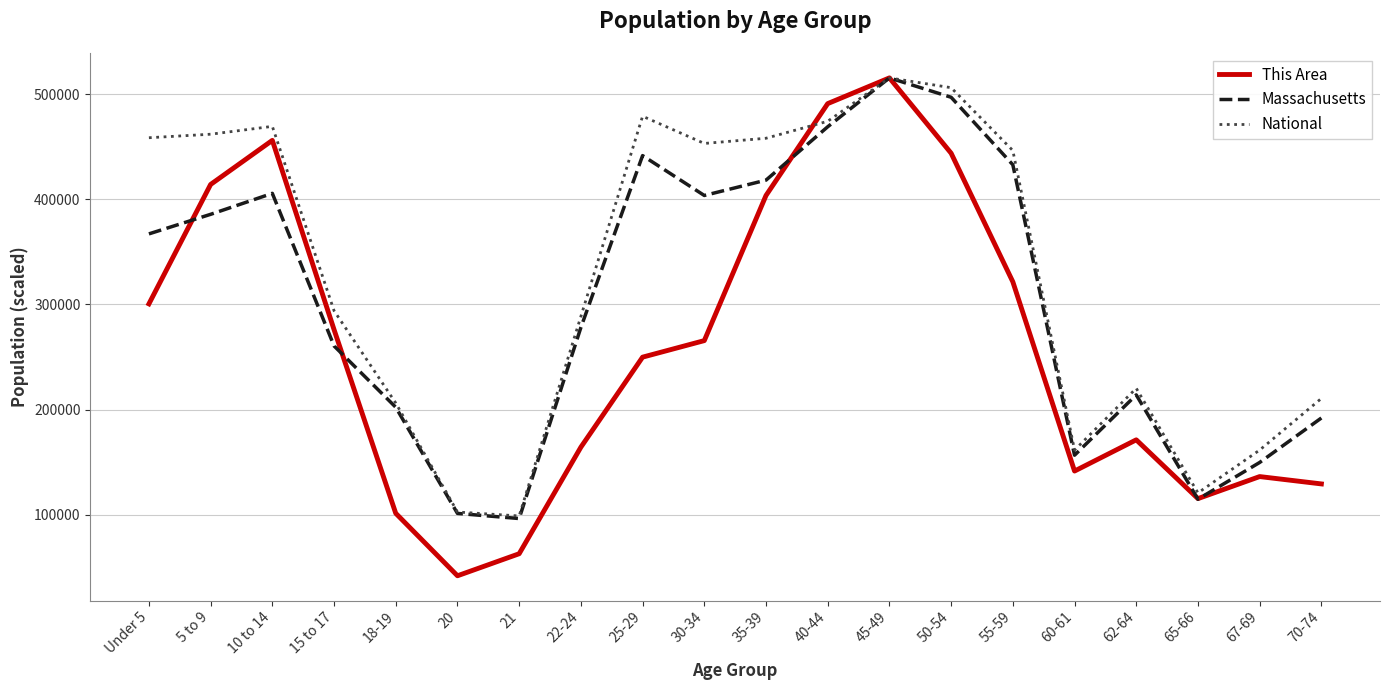

How many lines are shown in the chart?

3